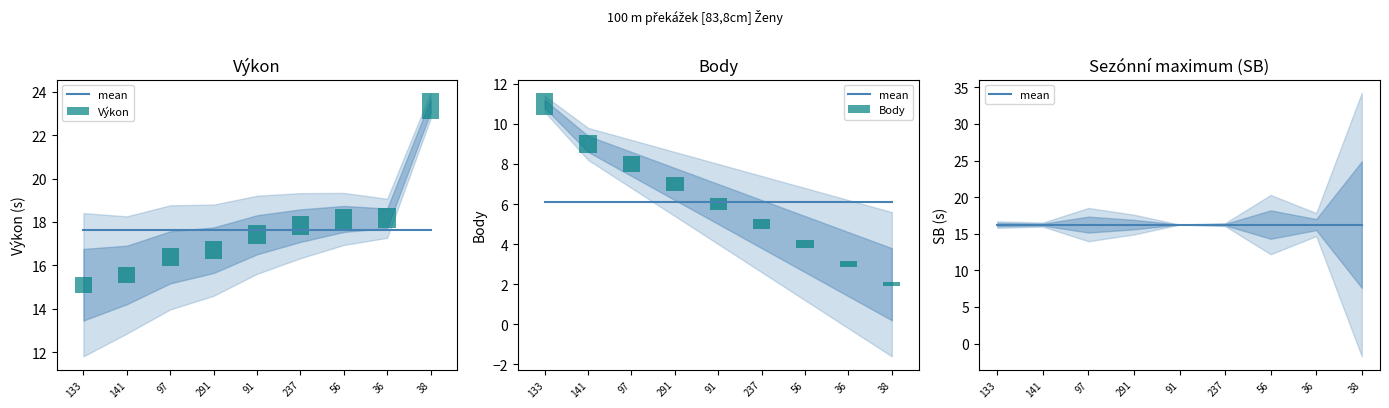

Is it true that Body equals 0.3 at 36?

True